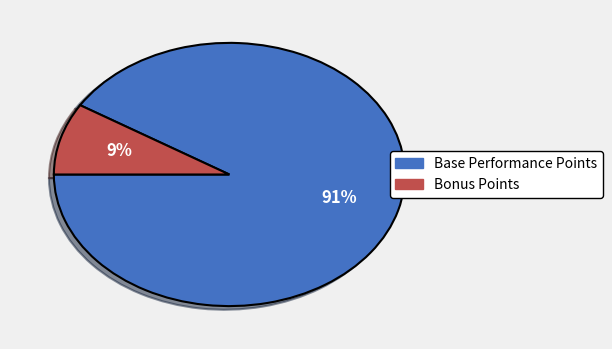

Combined, do Base Performance Points and Bonus Points account for over 50%?

Yes